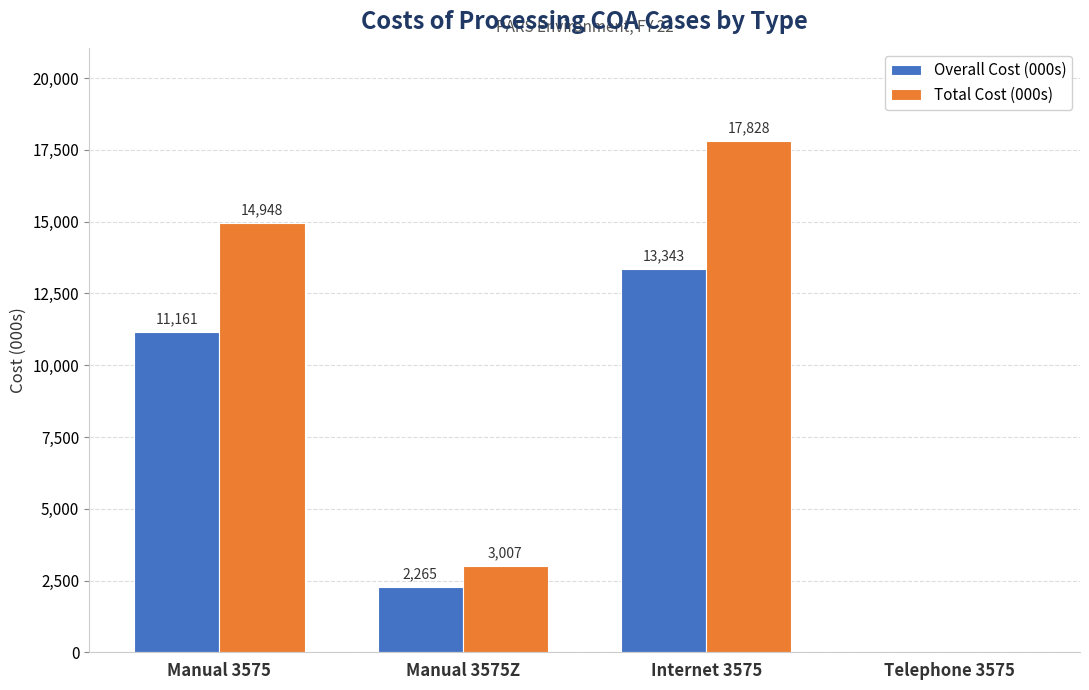

How many data points in Overall Cost (000s) are above 11161?

2